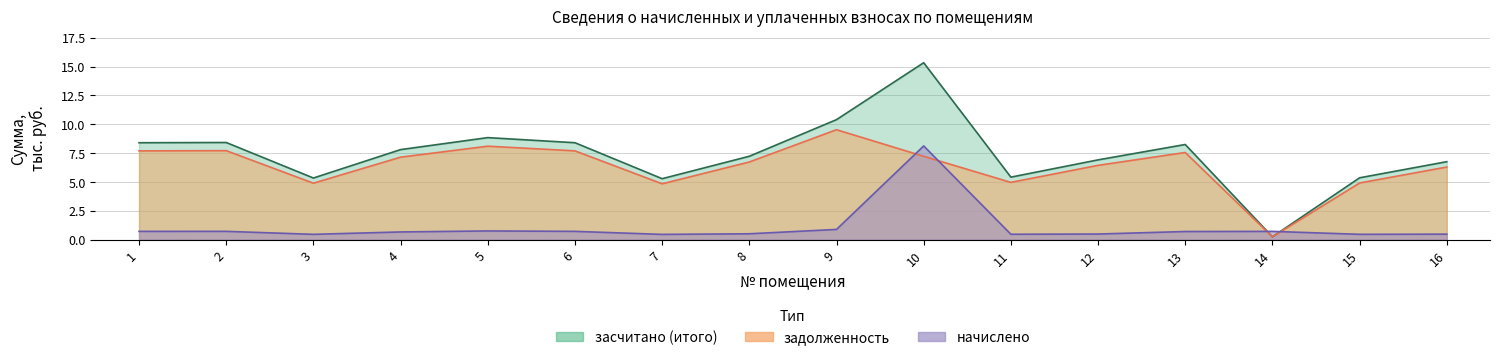

At how many categories does at least one series exceed 5?

15